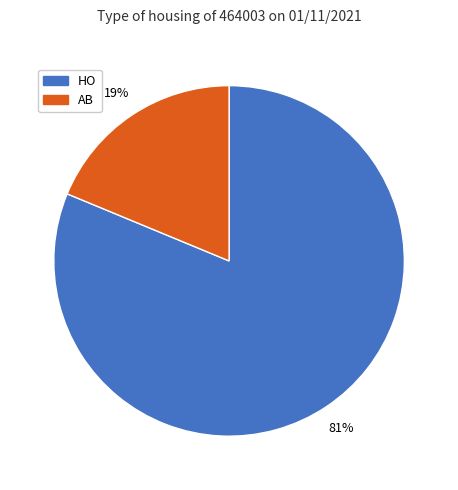

Is there any slice that represents more than half of the pie?

Yes